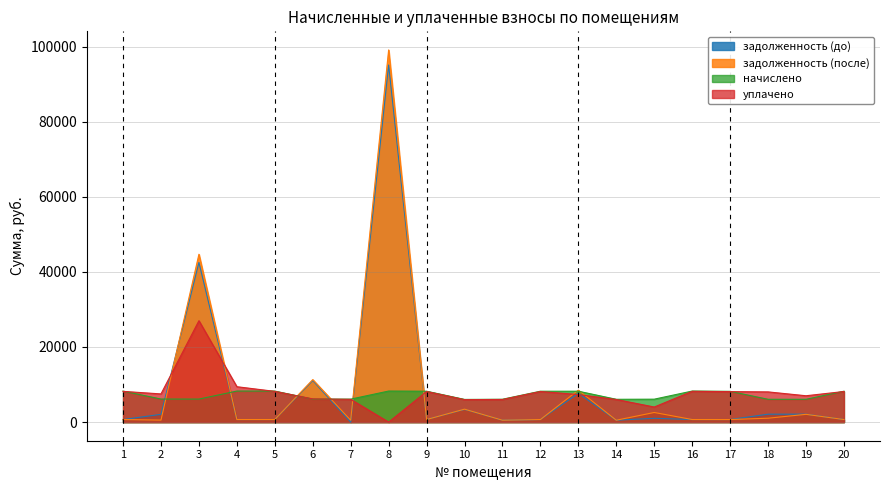

Reading left to right, list all the values displayed in this chart.

задолженность (до): 688.4	2067.9	42502.1	689.3	688.4	11068.5	0.0	95087.2	686.2	3392.4	507.2	685.6	7661.2	506.2	1018.1	689.3	682.8	2111.6	2111.8	685.6
задолженность (после): 688.4	531.6	44691.0	689.3	688.4	11319.4	510.0	99090.0	685.6	3449.7	507.2	685.6	8509.3	506.2	2564.8	689.3	682.8	1040.5	2069.7	685.6
начислено: 8260.3	6142.0	6130.8	8271.5	8260.3	6119.5	6119.5	8271.5	8226.7	6041.2	6085.9	8226.7	8226.7	6074.8	6108.4	8271.5	8193.0	6074.8	6074.8	8226.7
уплачено: 8185.9	7505.9	27000.0	9426.4	8185.9	6180.2	6064.0	0.0	8152.6	5986.7	6031.1	8152.6	7337.0	6020.0	4017.9	8196.9	8119.2	8046.4	7018.8	8152.6